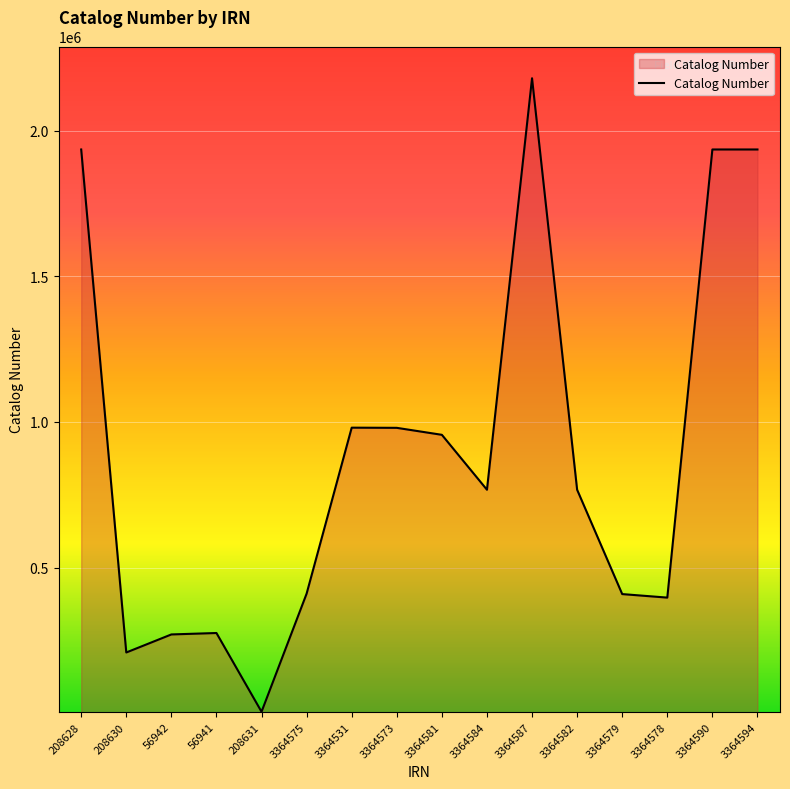

The value at 3364584 is 396983. True or false?

False